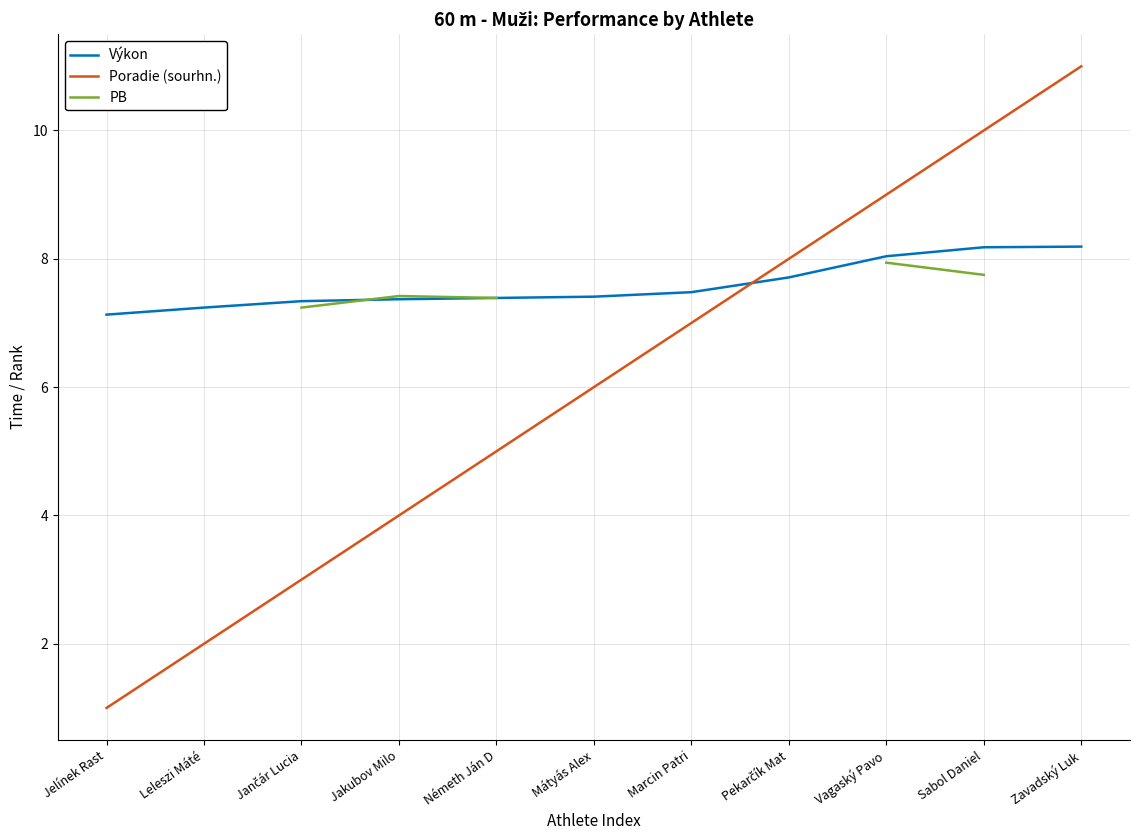

What is the spread (max minus min) of values at Leleszi Máté?

5.2